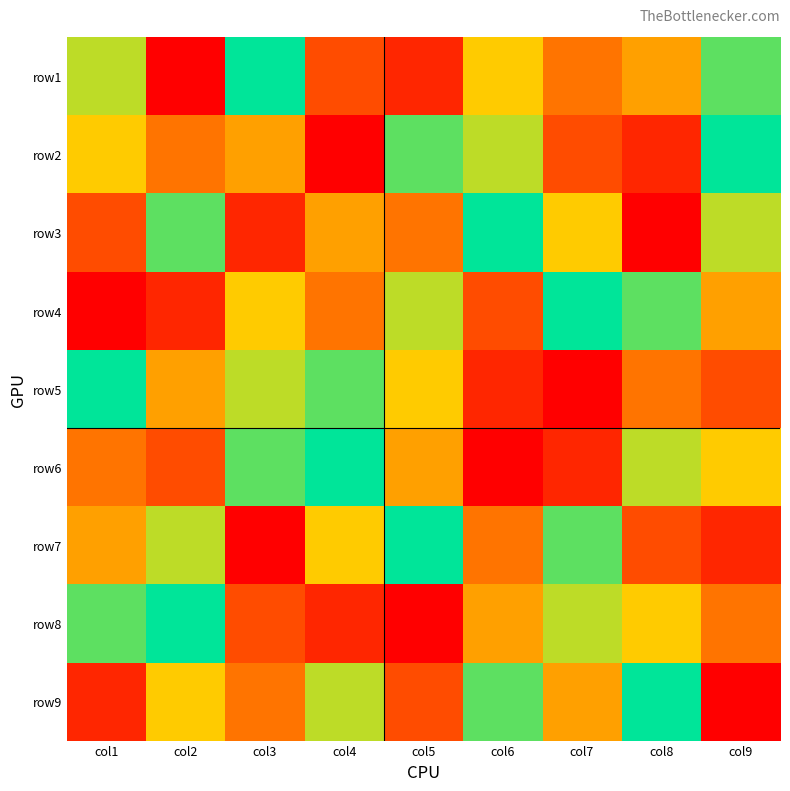

Rank the series at col9 from lowest to highest value.

row9, row7, row5, row8, row4, row6, row3, row1, row2